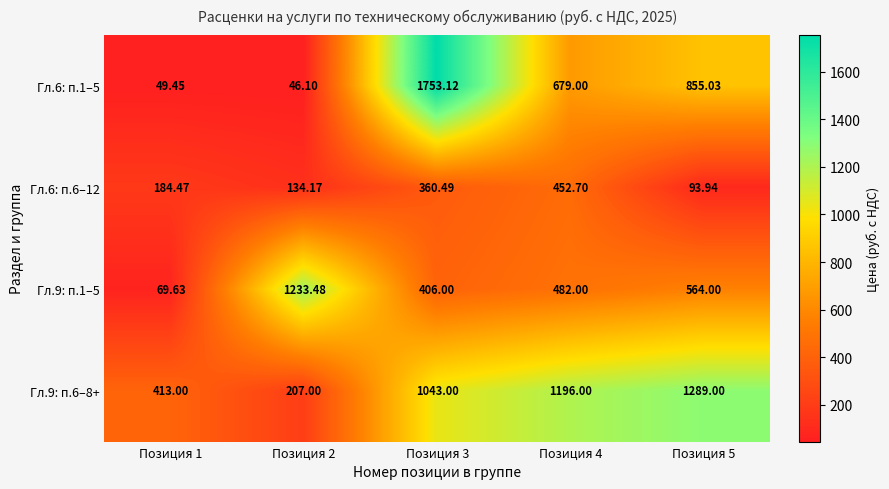

How many data points in Гл.6: п.6–12 are less than 184?

2